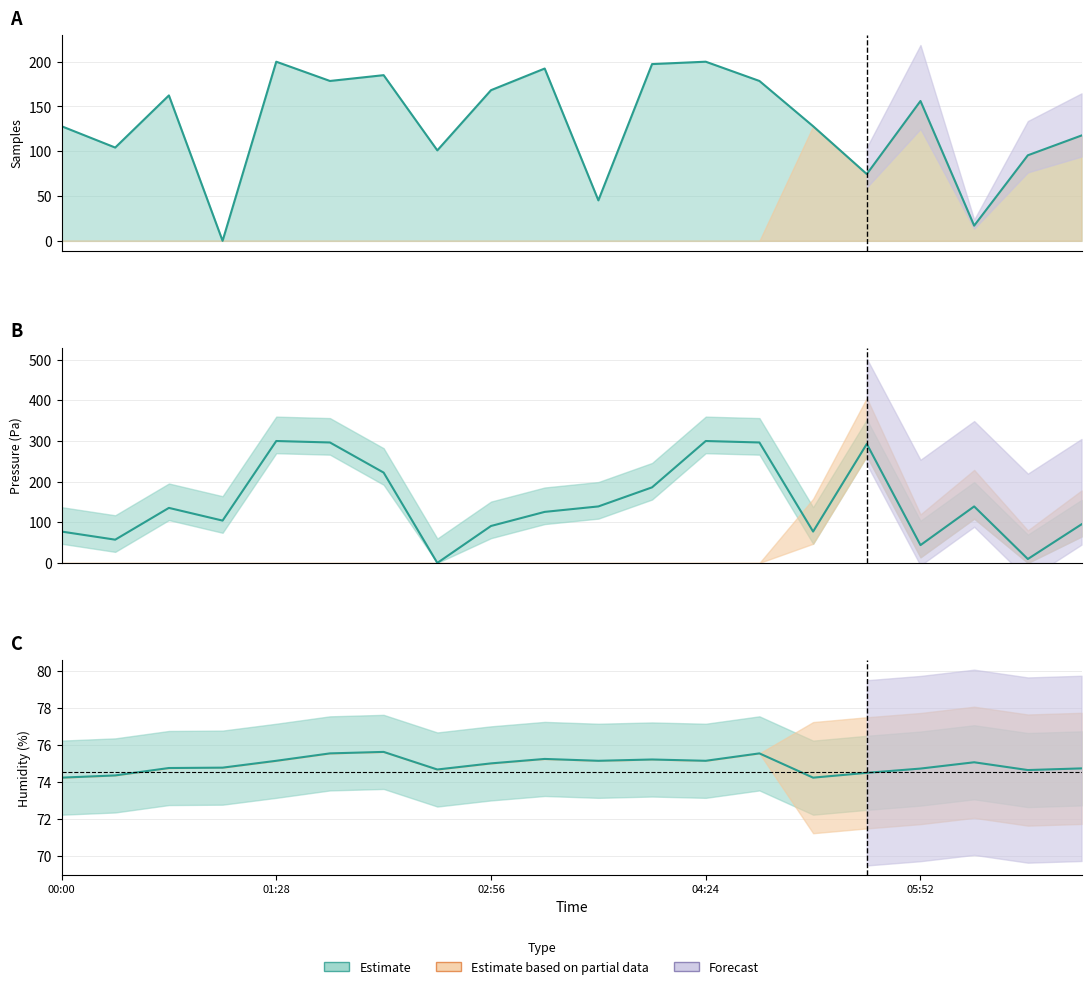

Rank the categories by BME280_humidity value from highest to lowest.

02:12, 01:50, 04:46, 03:18, 04:02, 01:28, 03:40, 04:24, 06:14, 02:56, 01:06, 00:44, 06:58, 05:52, 02:34, 06:36, 05:30, 00:22, 00:00, 05:08